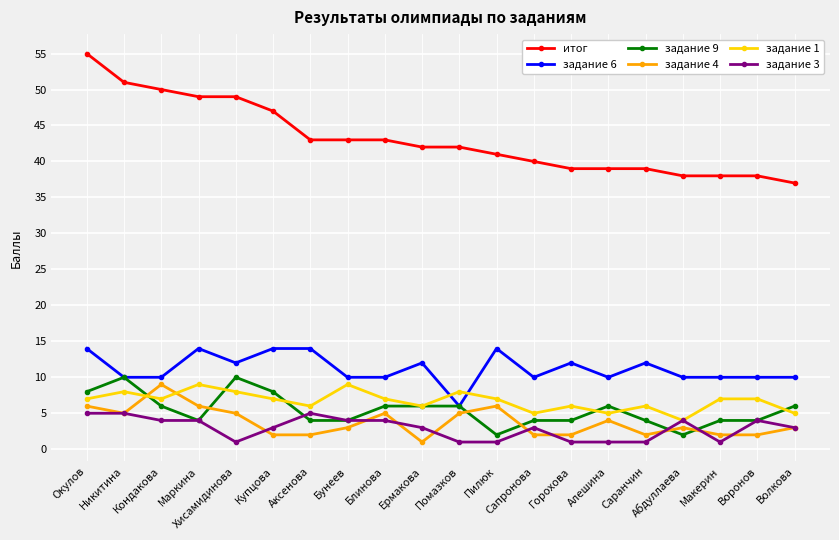

Is the value of итог at Аксенова greater than the value of задание 1 at Хисамидинова?

Yes